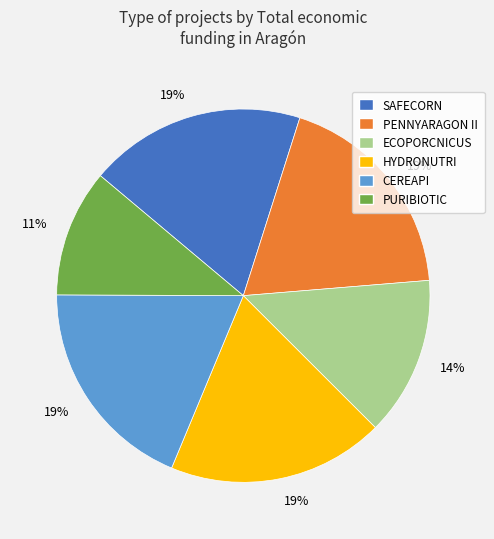

To the nearest percent, what portion does CEREAPI represent?

19%